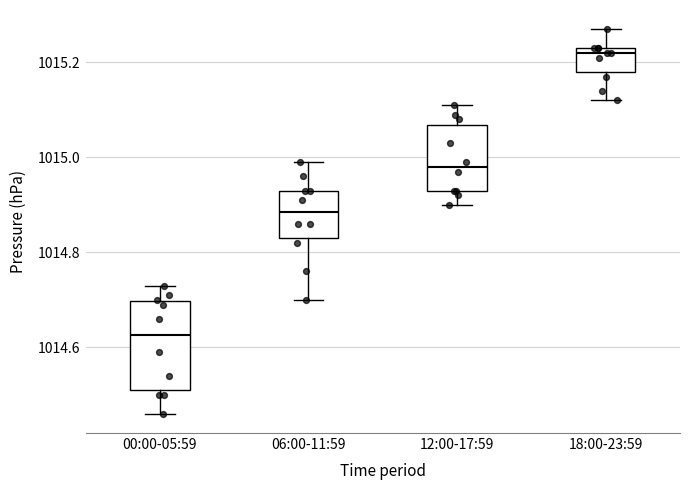

Comparing the boxes themselves (not the whiskers), which one is the tallest?

00:00-05:59